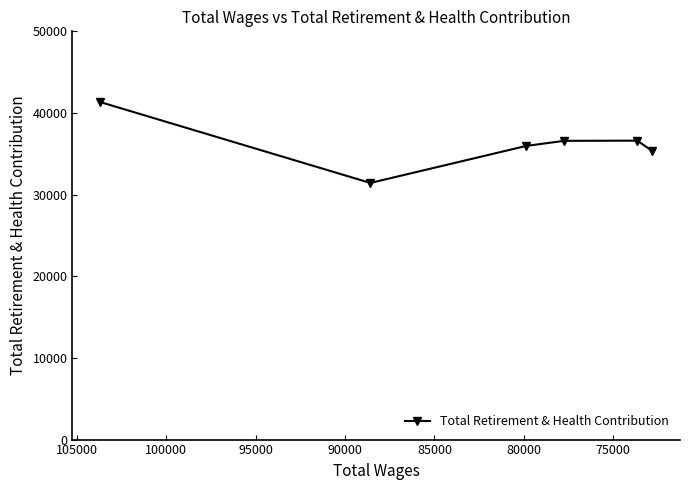

The chart shows a value of 21682 at 90000. True or false?

False